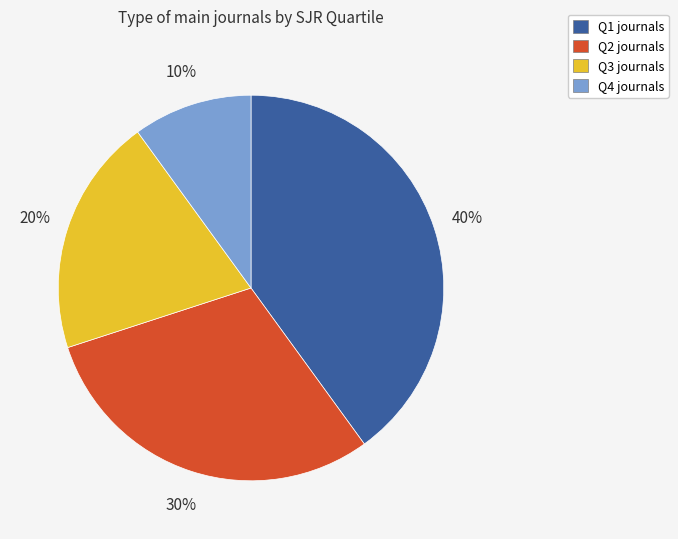

Does Q2 represent more than half of the total?

No